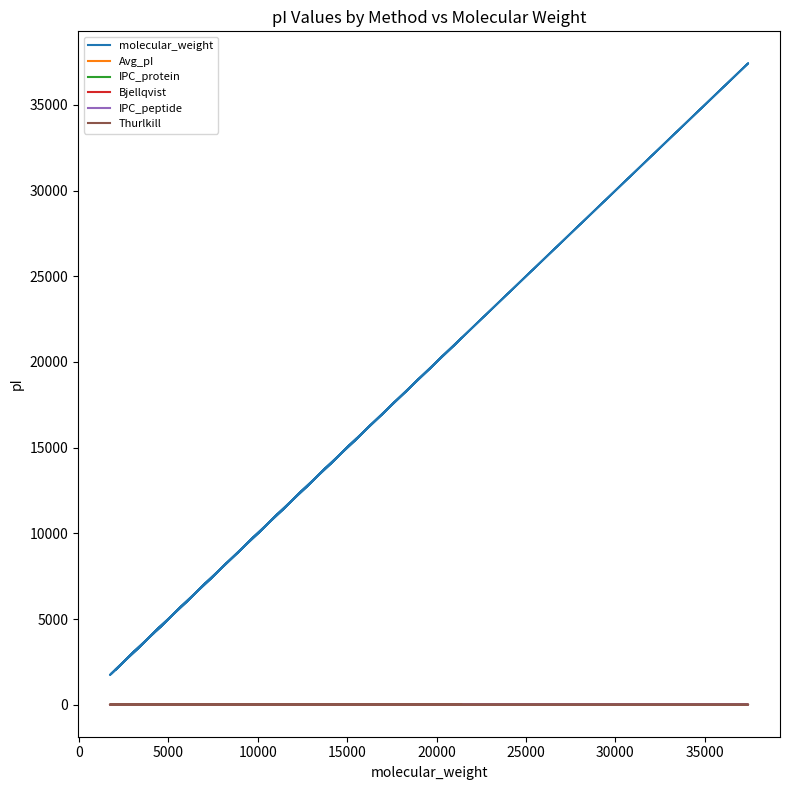

True or false: IPC_peptide and Bjellqvist intersect in this chart.

False